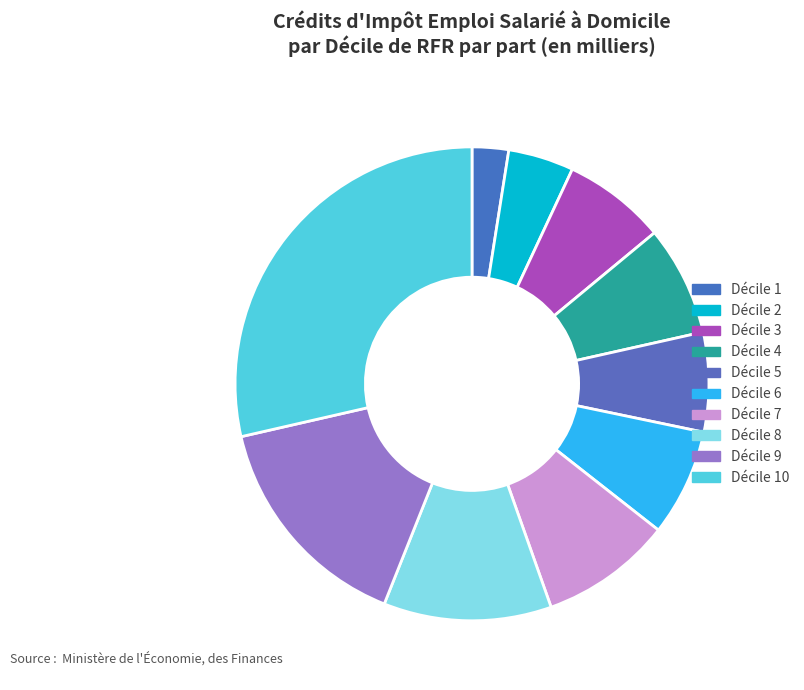

To the nearest percent, what percentage of the pie is Décile 6?

7%